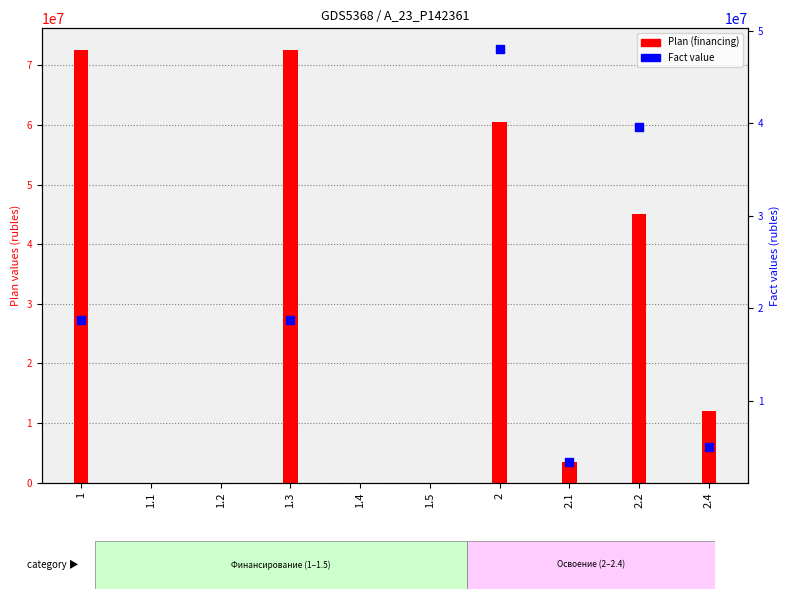

Which has a higher value, 2.4 or 2.1?

2.4